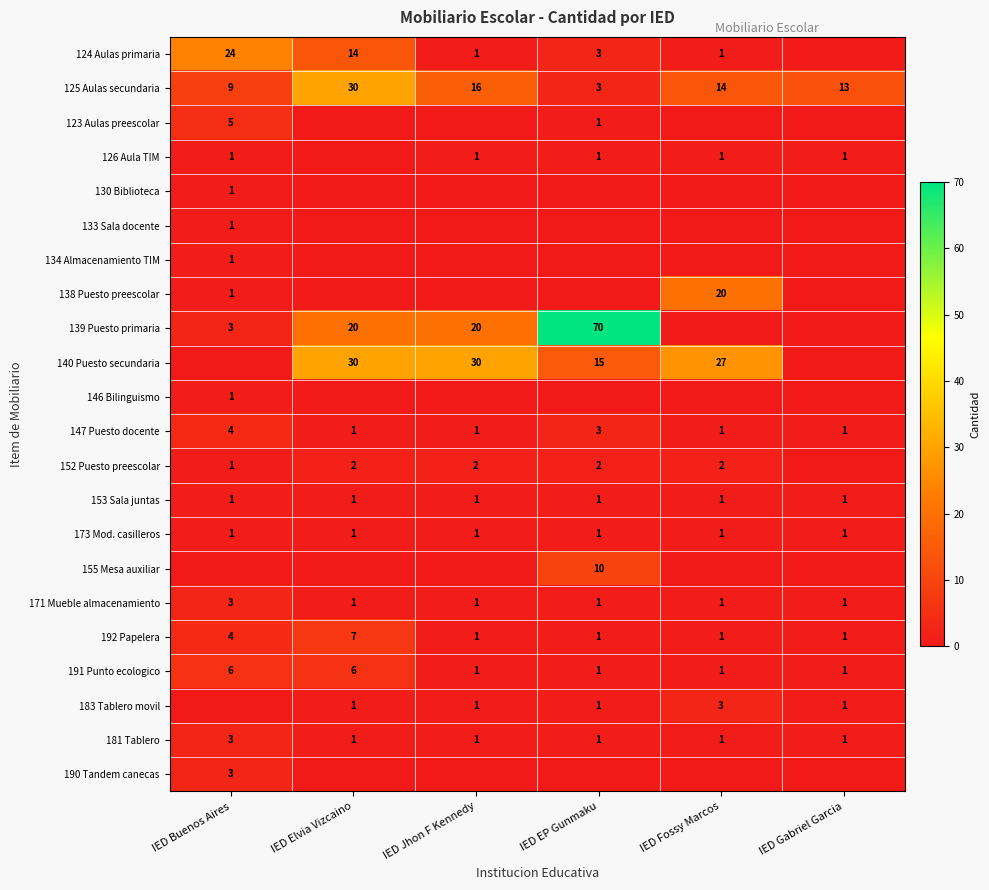

At which category is the sum across all series the highest?

IED Elvia Vizcaino